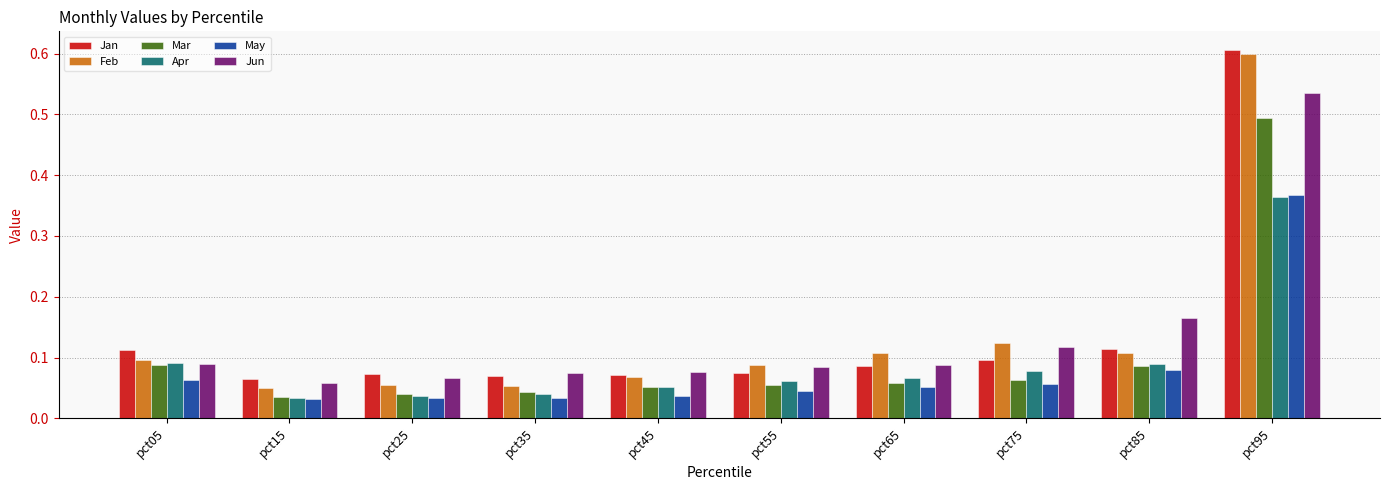

At how many categories does at least one series exceed 0?

10